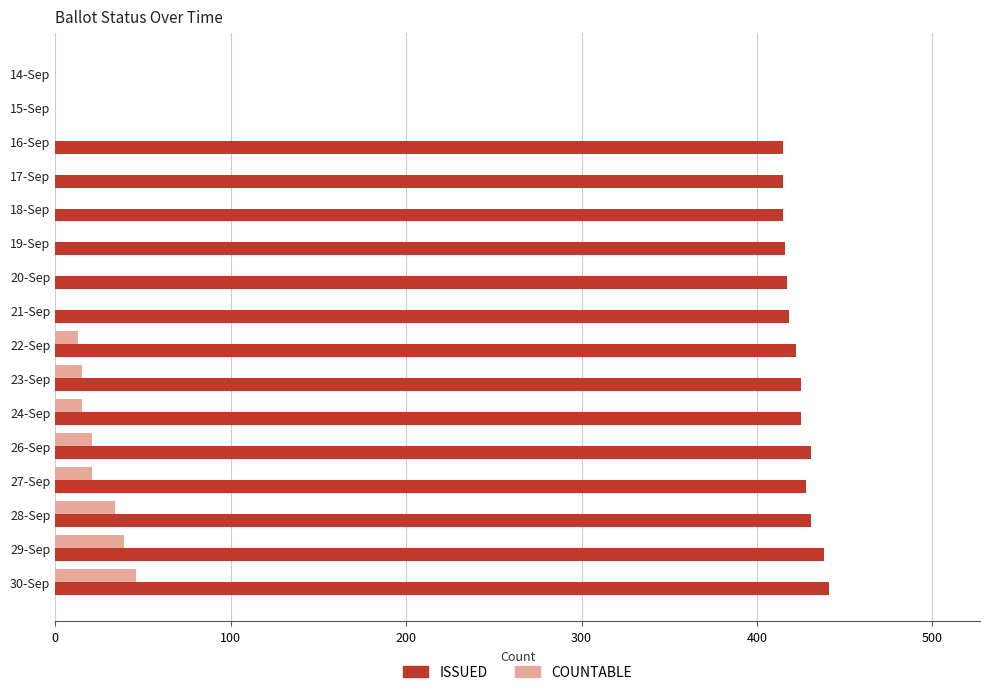

The COUNTABLE series shows 13 at 22-Sep. True or false?

True